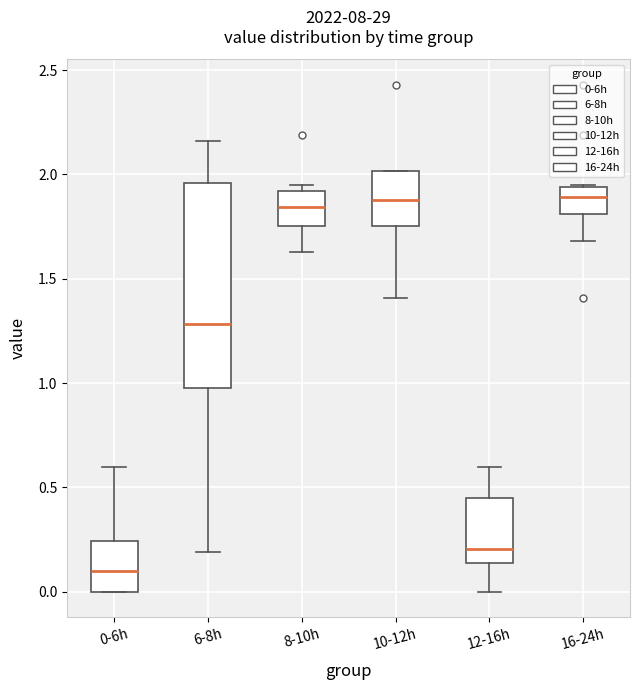

Where is the lower edge of the box for 10-12h on the y-axis? The values are not printed on the chart, so give them approximately, as read against the axis.

1.75